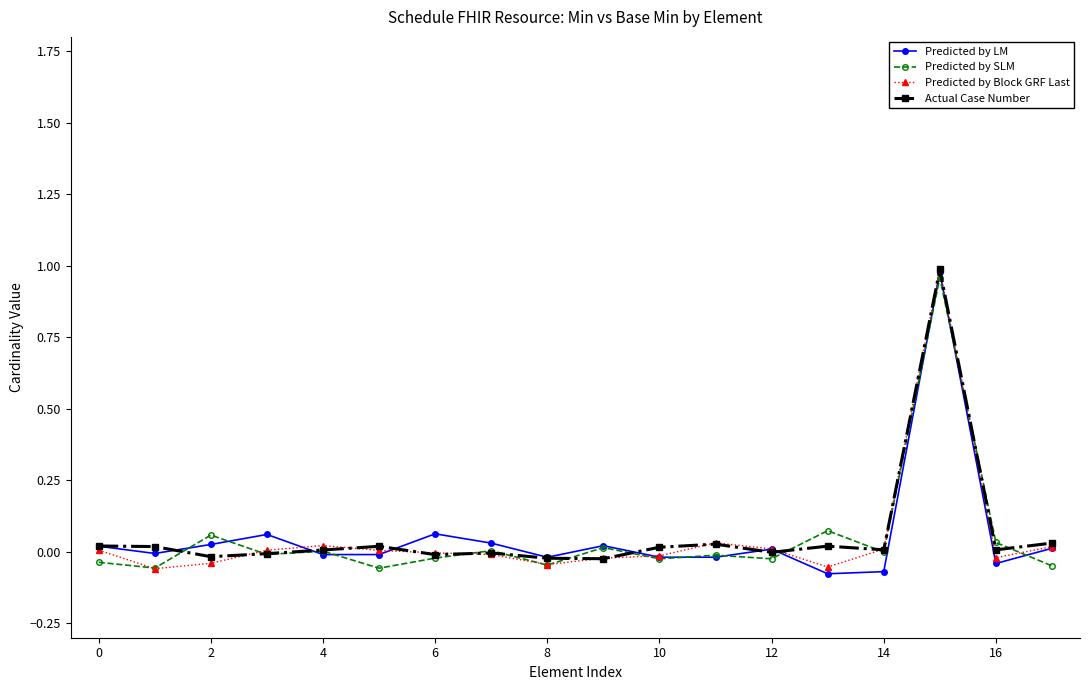

How many lines are shown in the chart?

4